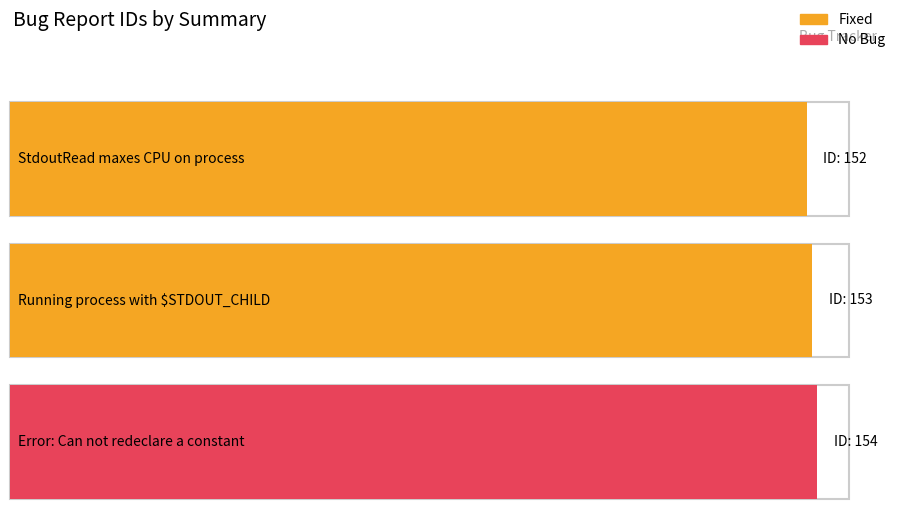

Which category has the highest value across all series?

Error: Can not redeclare a constant